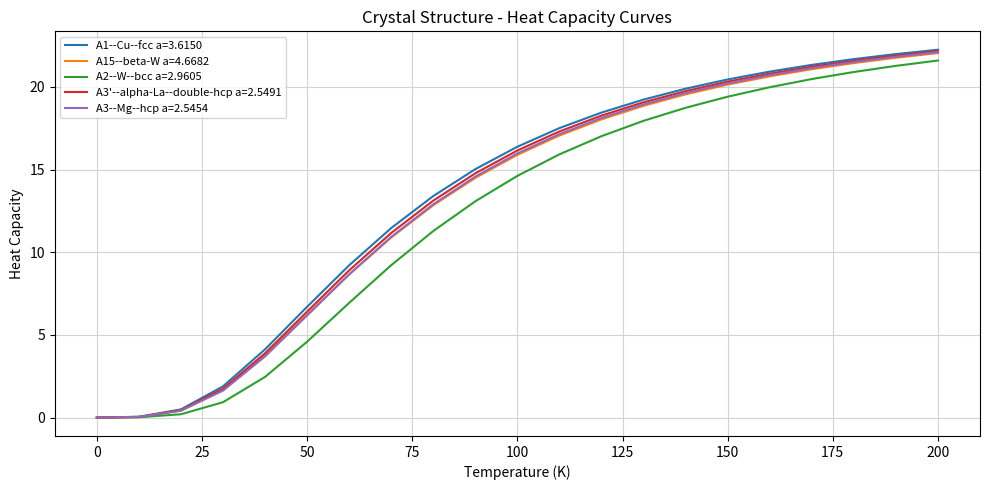

What is the maximum value for A3'--alpha-La--double-hcp a=2.5491?

22.2